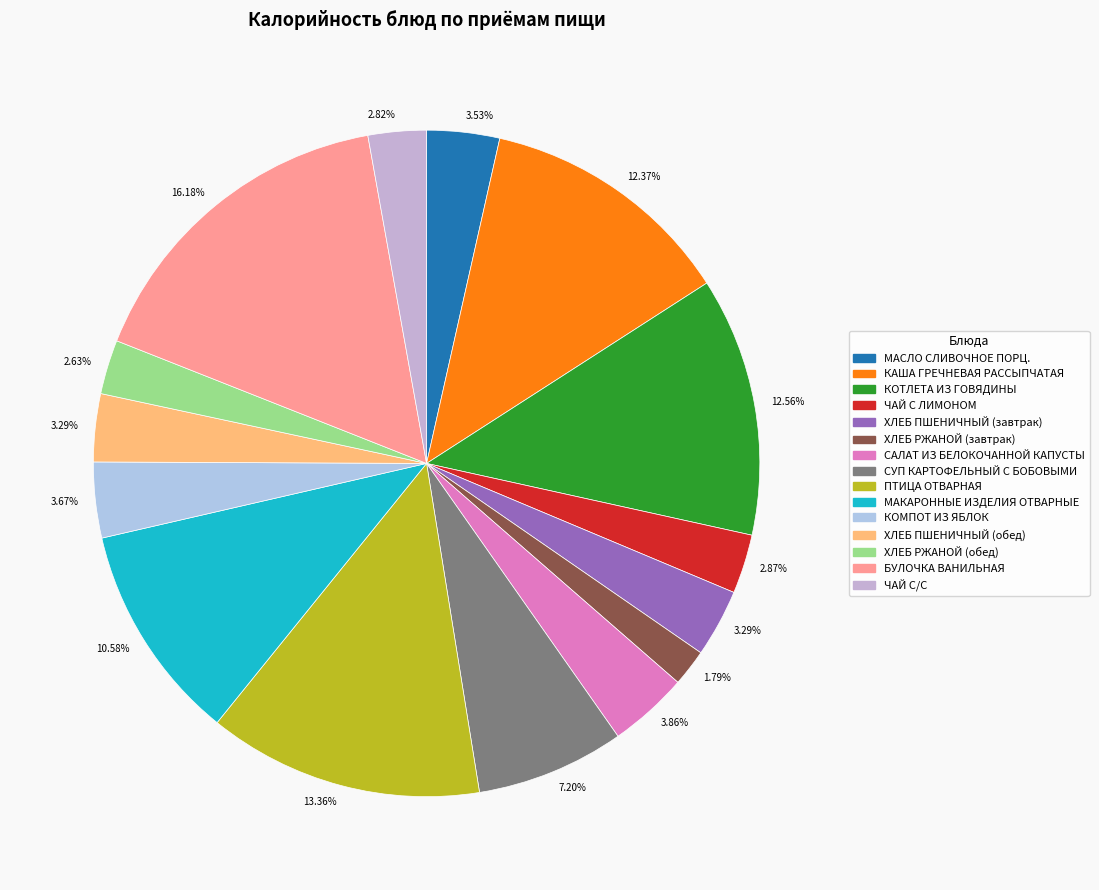

How many segments does this pie chart have?

15